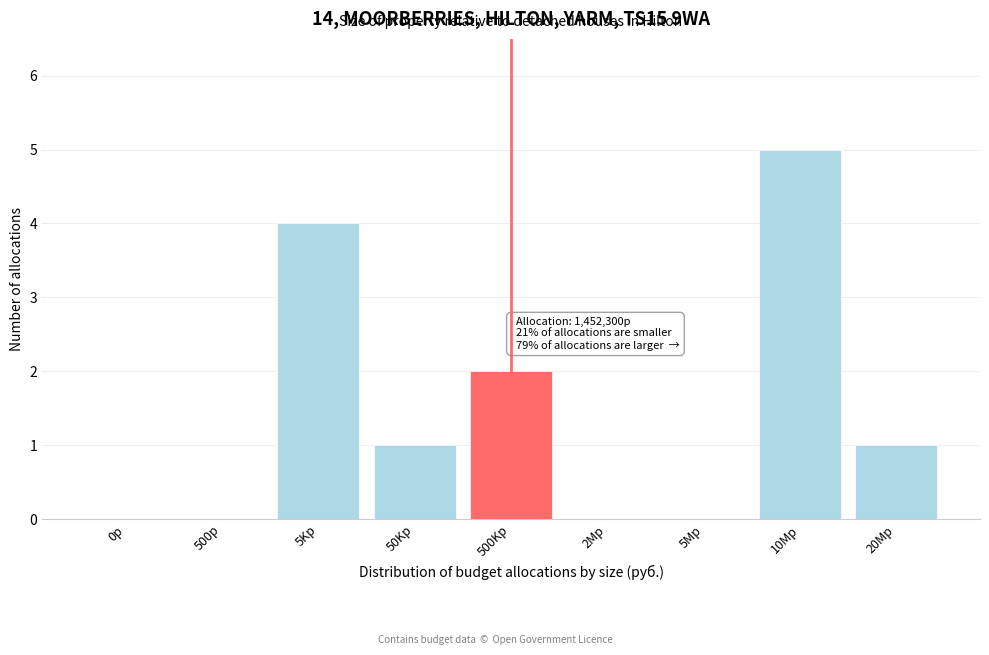

Reading left to right, list all the values displayed in this chart.

0р=0	500р=0	5Kр=4	50Kр=1	500Kр=2	2Mр=0	5Mр=0	10Mр=5	20Mр=1